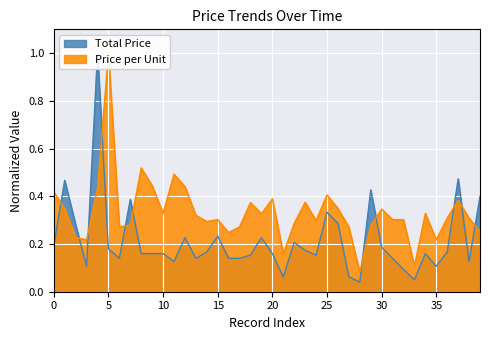

True or false: Price per Unit has more than 1 interior local peaks.

True